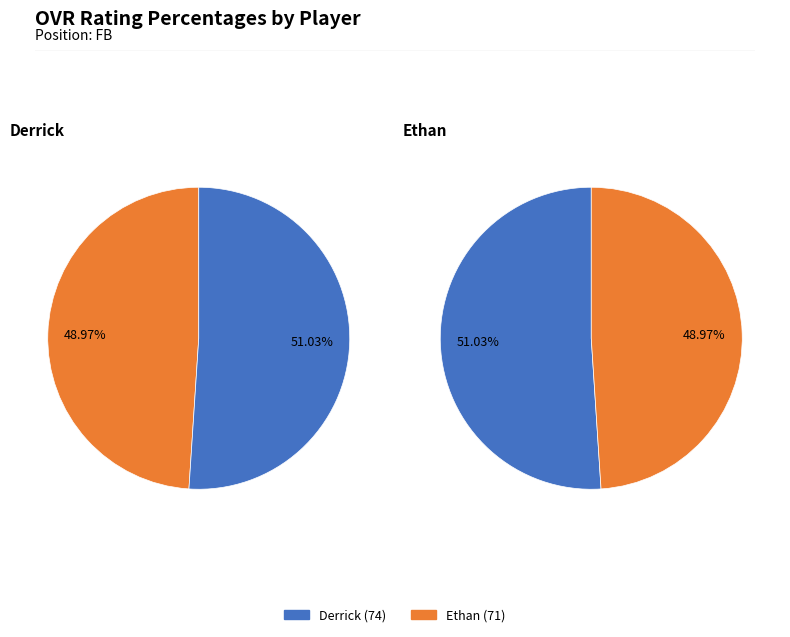

Which has a higher value, Derrick or Ethan?

Derrick